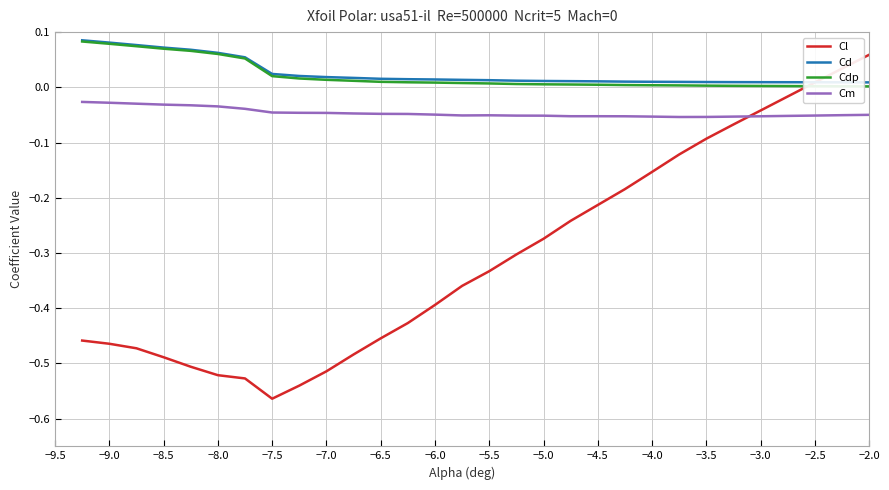

After their last crossing, which series has the higher values: Cm or Cl?

Cl